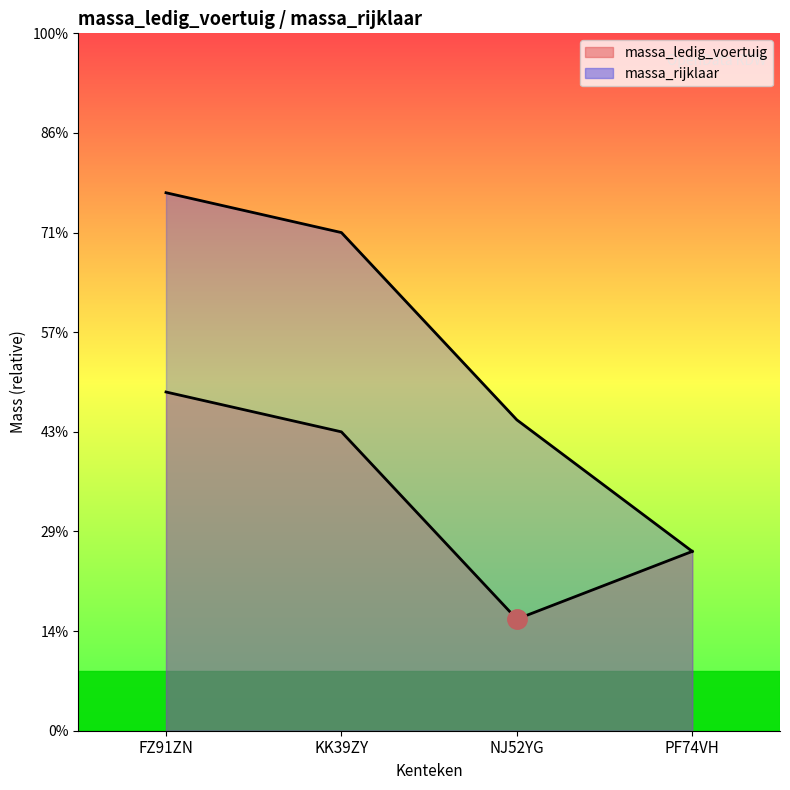

Which category has the highest value in the massa_rijklaar (line) series?

FZ91ZN